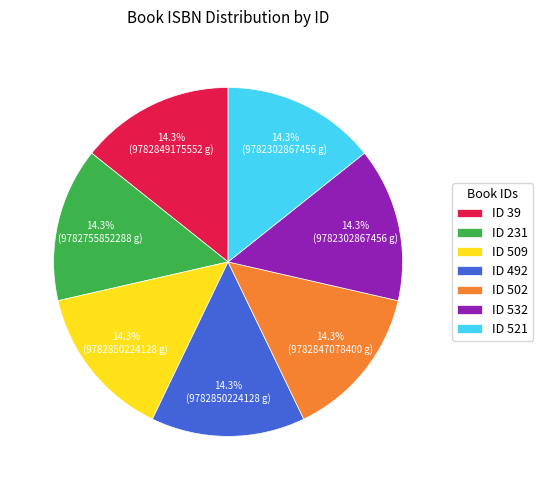

Does ID 39 account for over 50% of the chart?

No